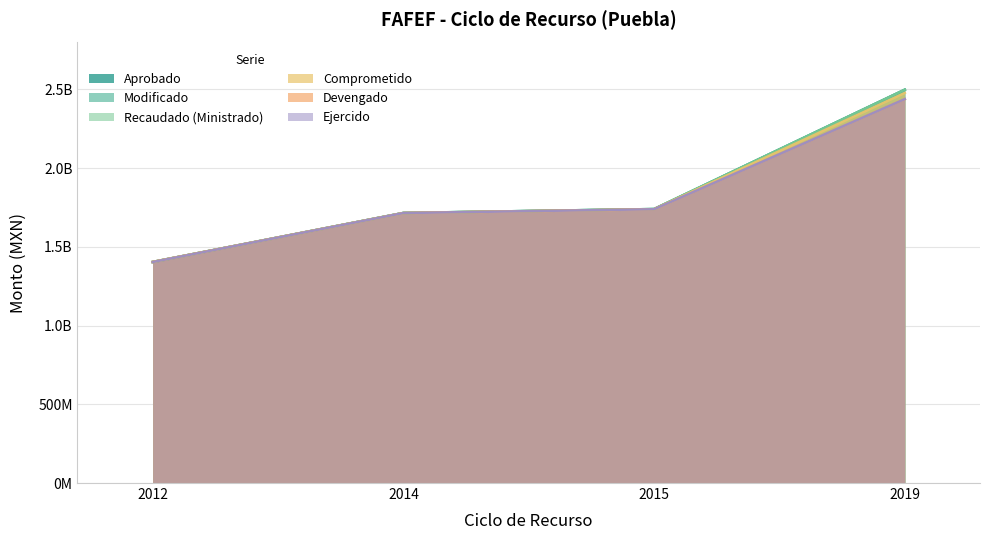

Between 2012 and 2019, which is larger?

2019